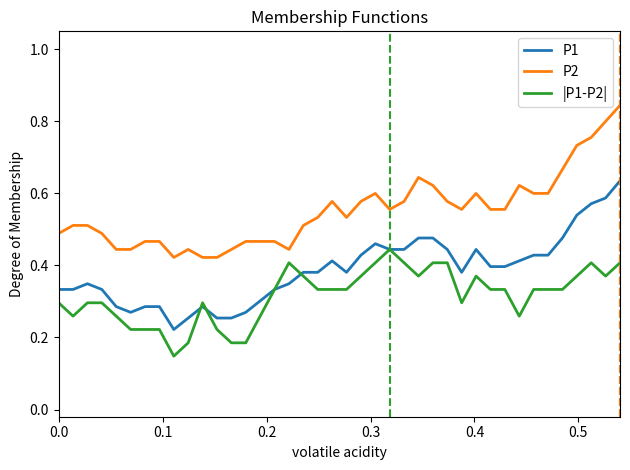

Which series has the largest total across all categories?

P2